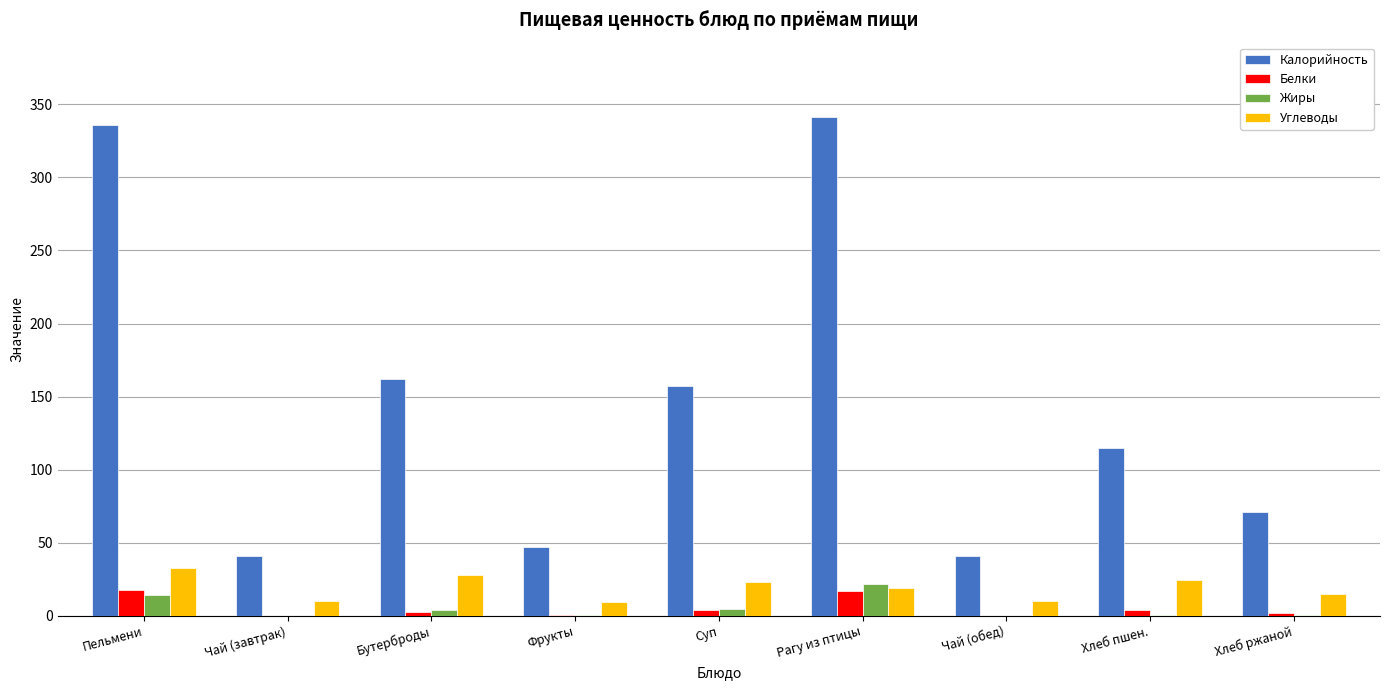

True or false: Белки has a value of 2.4 at Бутерброды.

True